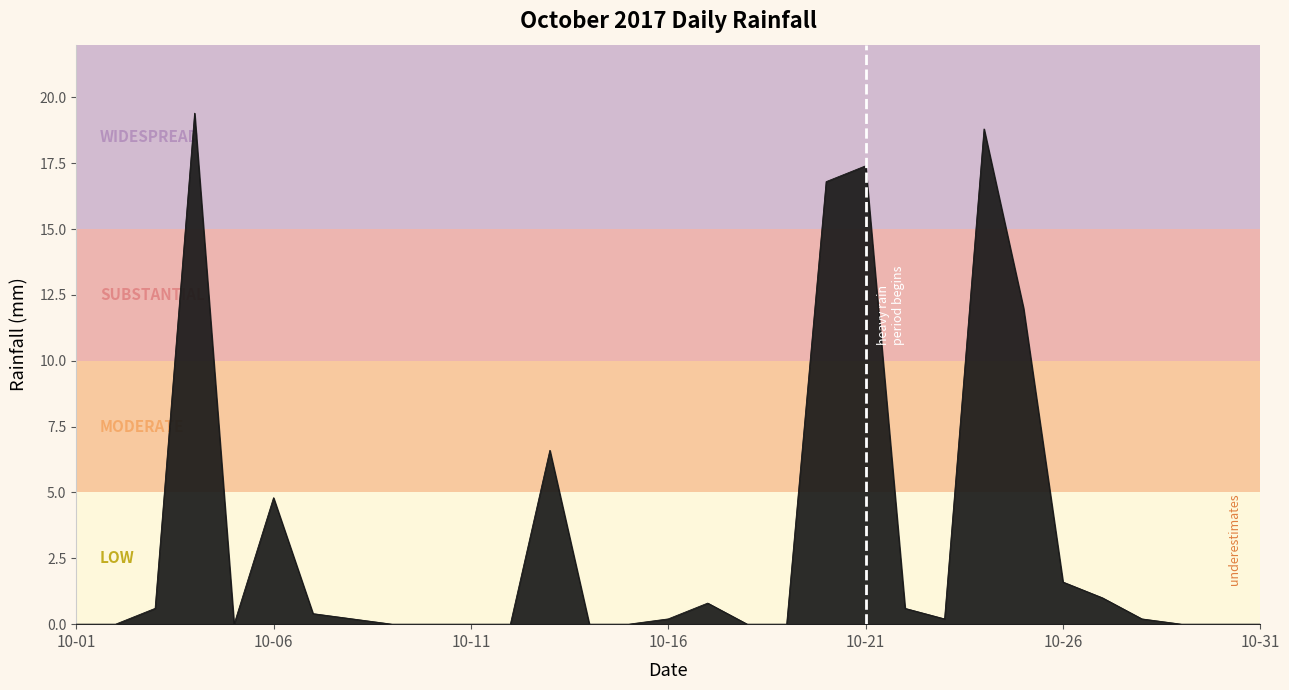

What is the greatest value displayed?

19.4